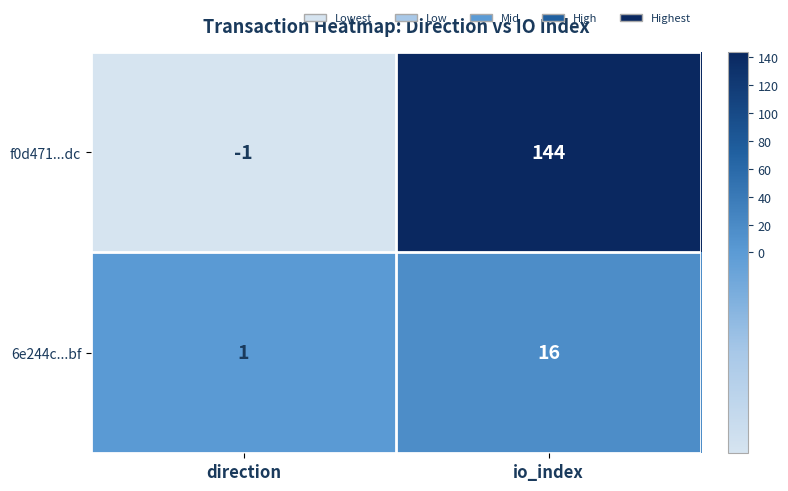

Count the number of data series in this chart.

2